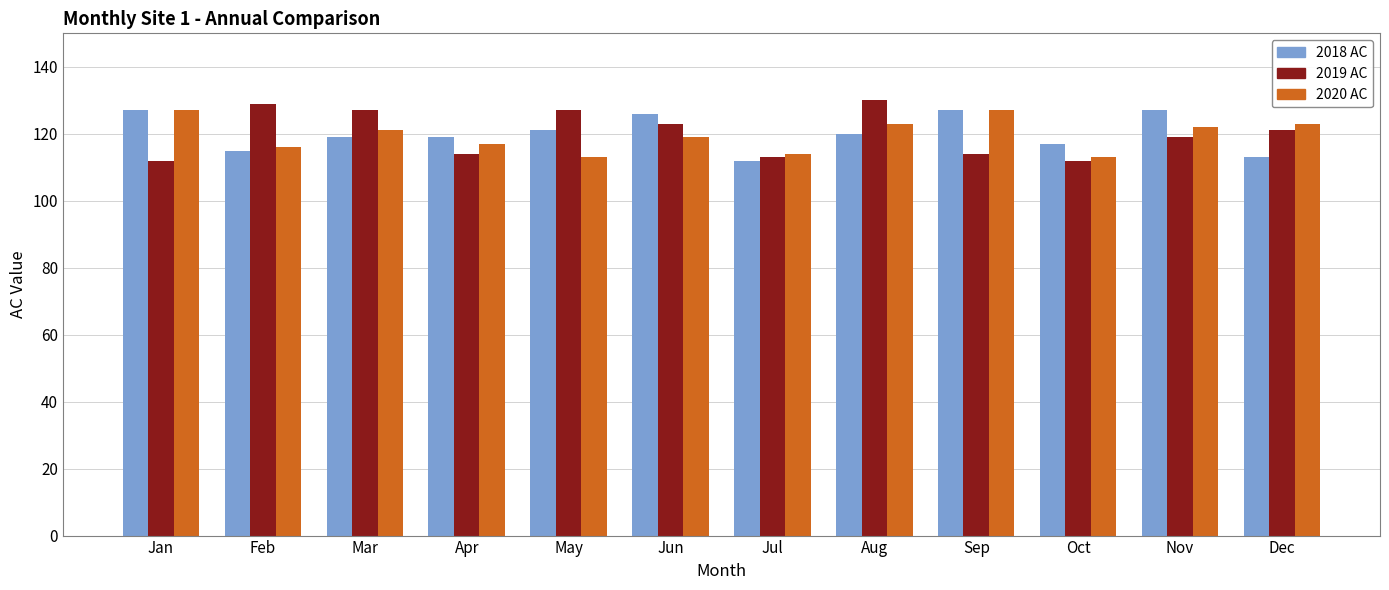

Is it true that 2018 AC equals 183 at Oct?

False